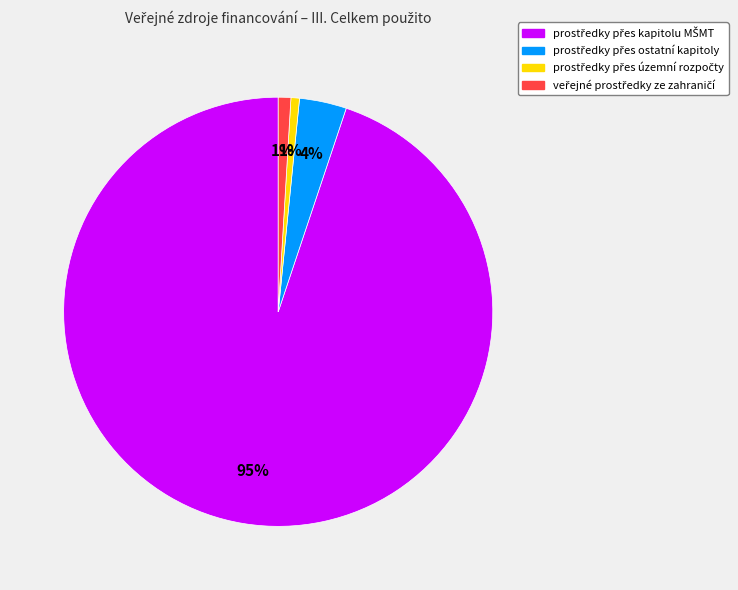

To the nearest percent, what is the average slice percentage?

25%